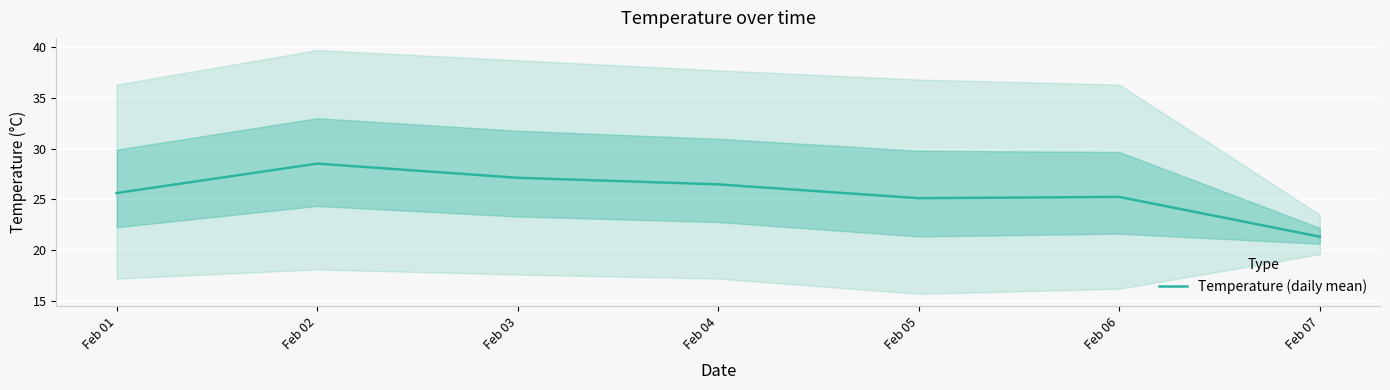

How many data points does each series have?

7